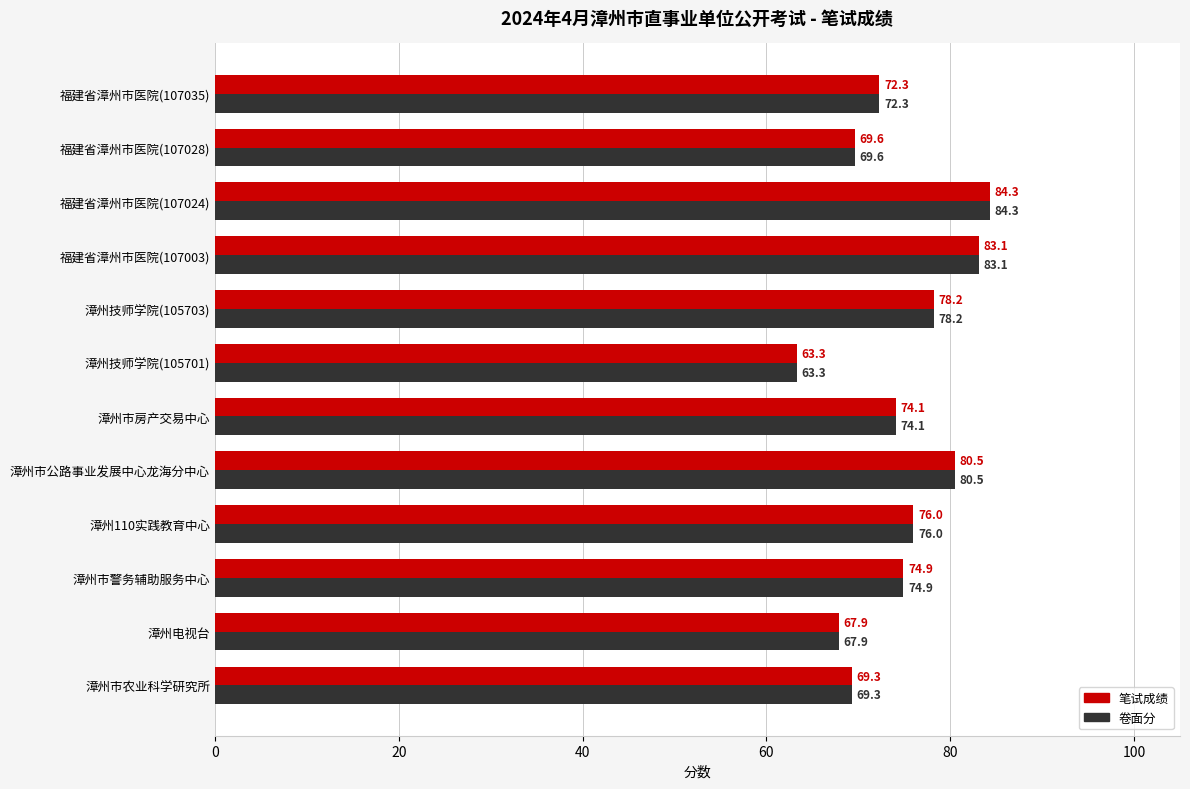

What is the average value of the 笔试成绩 series?

74.5